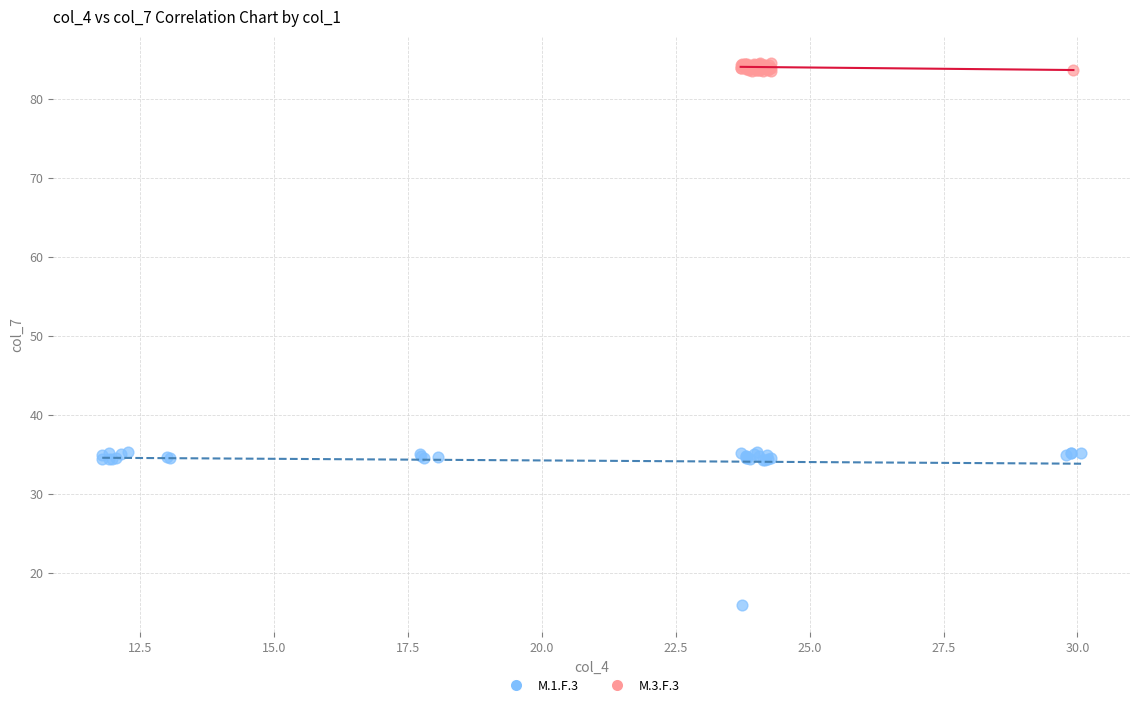

Which series contains the lowest Y value?

M.1.F.3